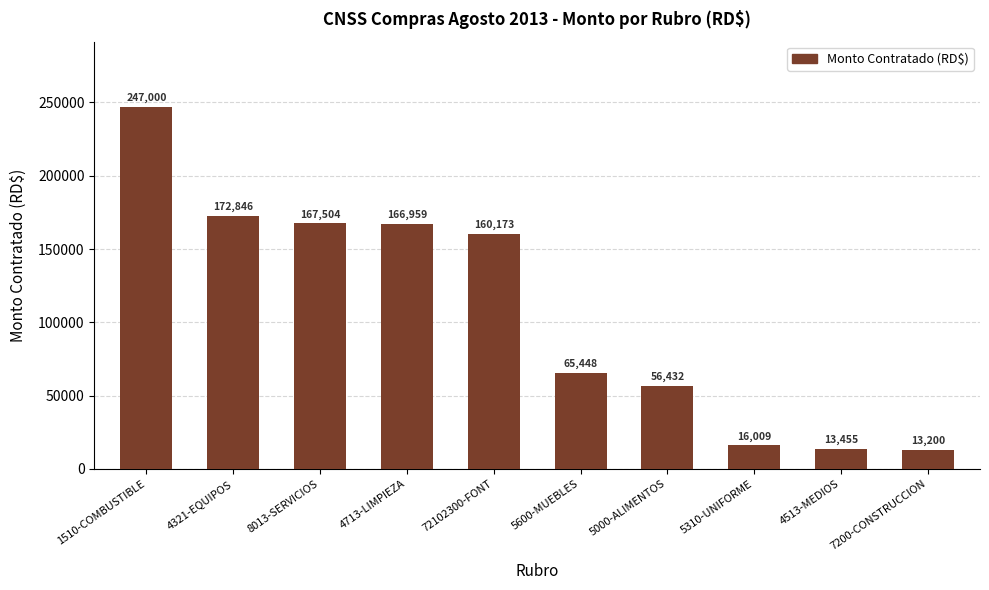

What is the minimum value shown in the chart?

13200.0